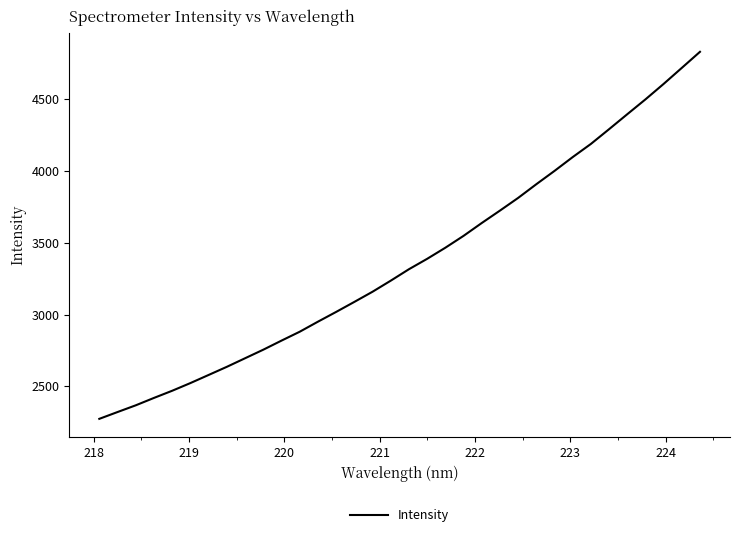

How many categories are shown in the chart?

34